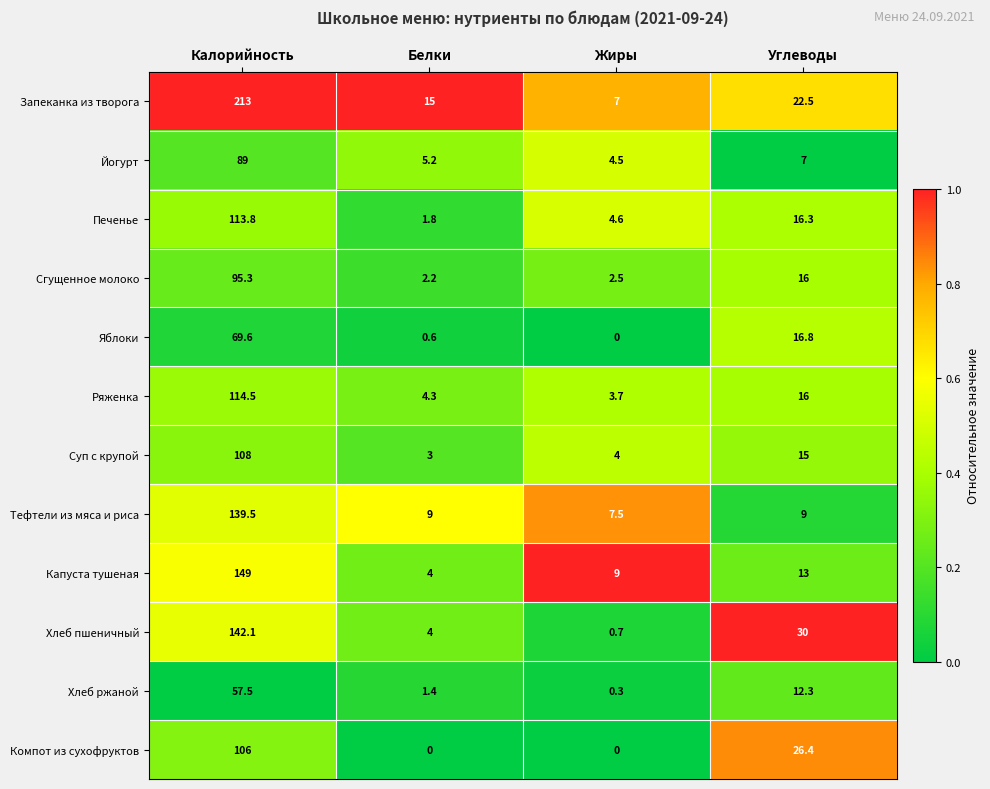

Is it true that Запеканка из творога equals 10.9 at Жиры?

False